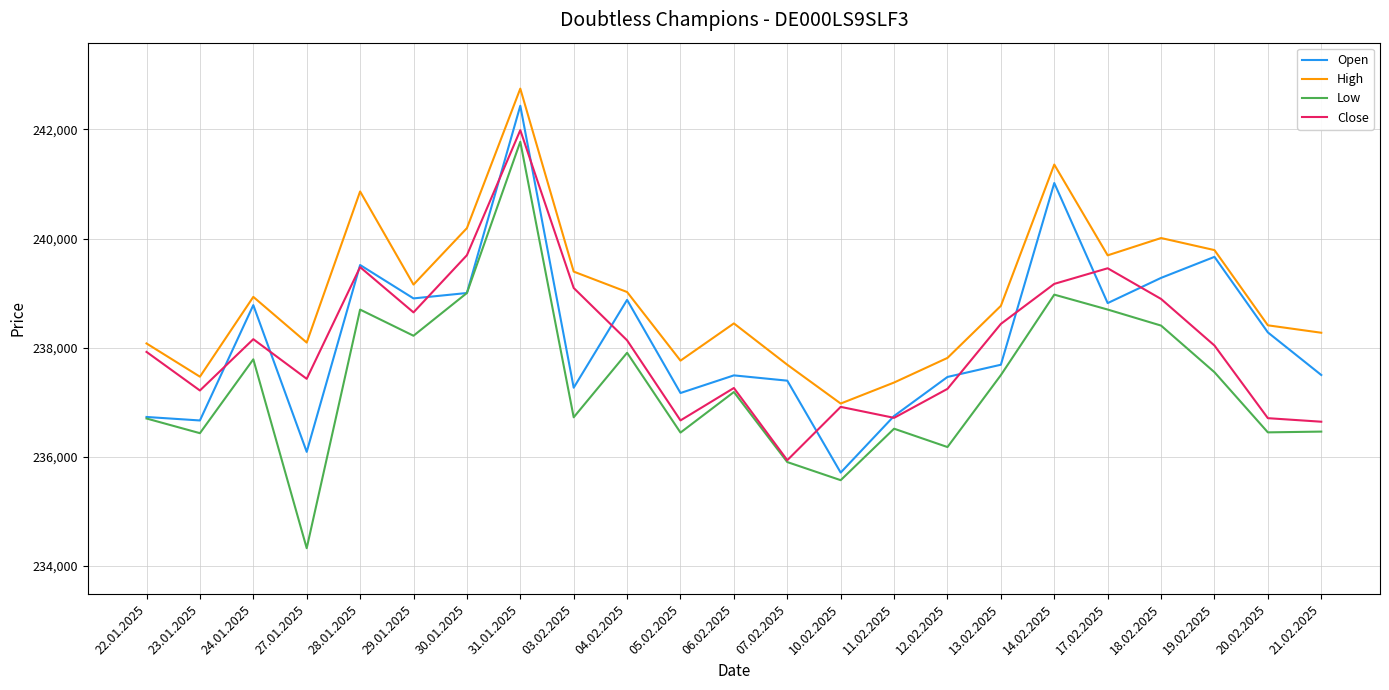

What is the minimum value shown in the chart?

234328